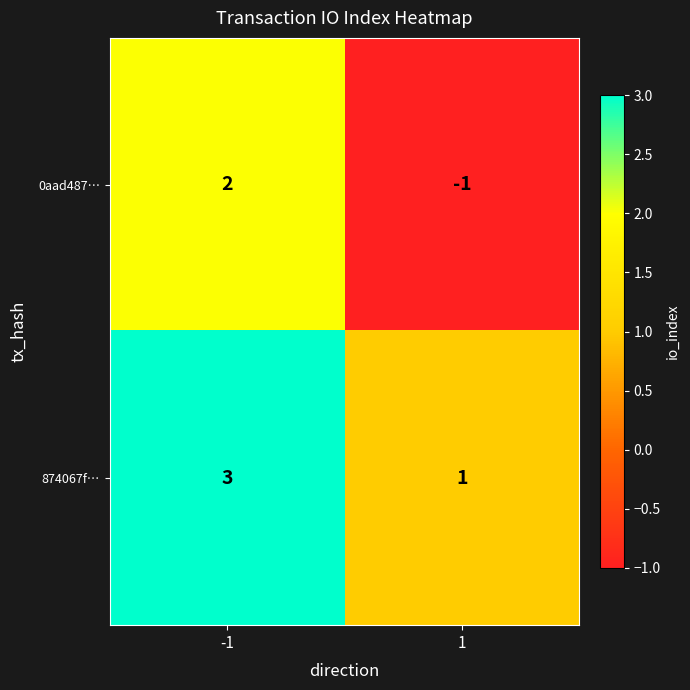

The 0aad487… series shows 2 at -1. True or false?

True